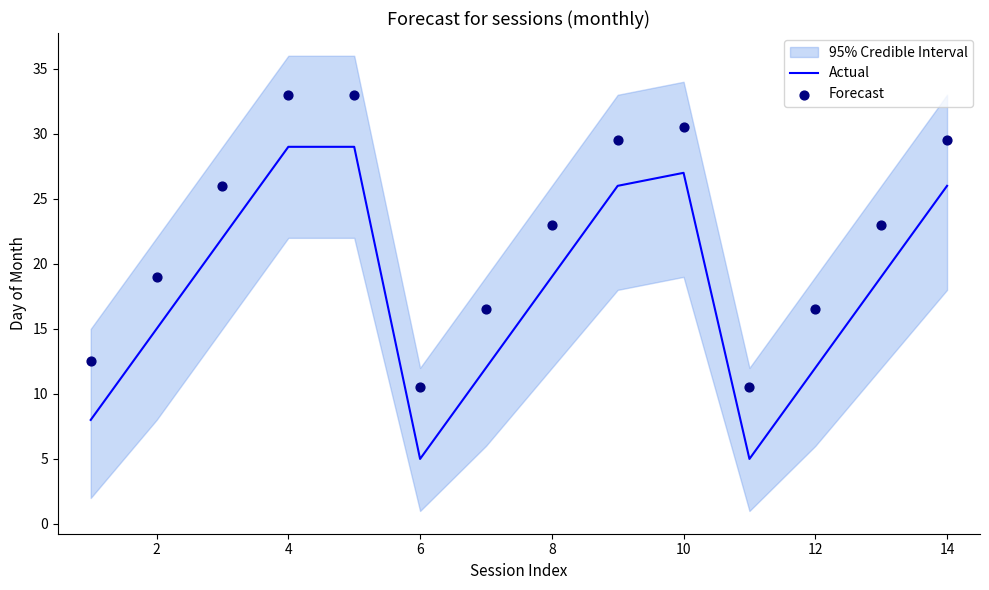

True or false: Actual has a value of 5 at 12.

False